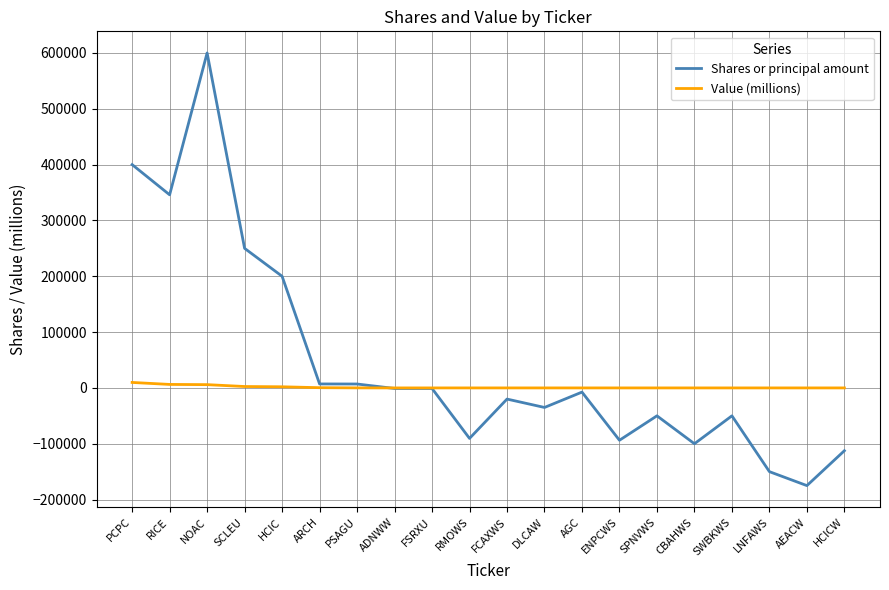

List the series in order of their overall mean, lowest first.

Value (millions), Shares or principal amount